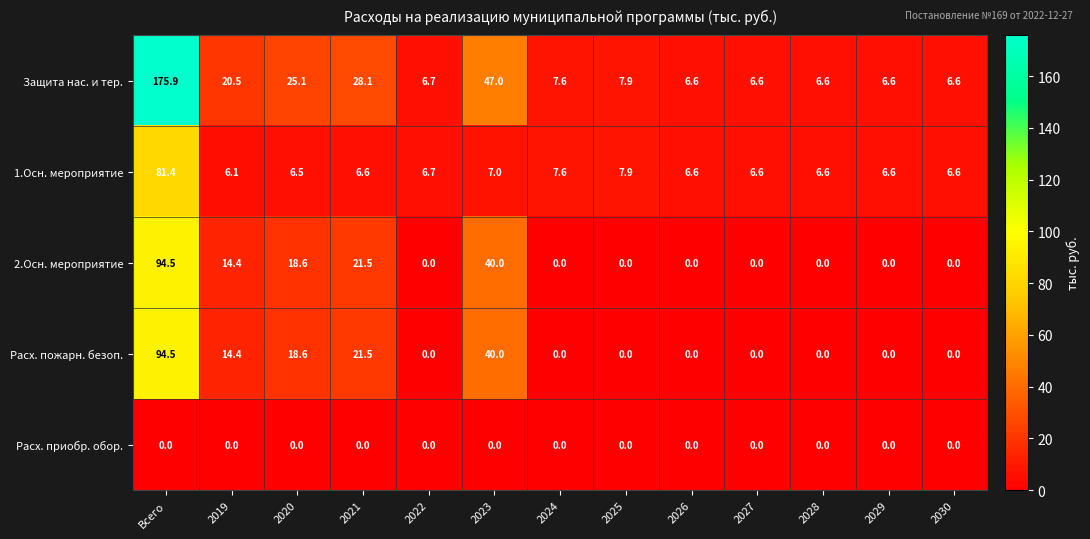

Which series has the largest range (max minus min)?

Защита нас. и тер.